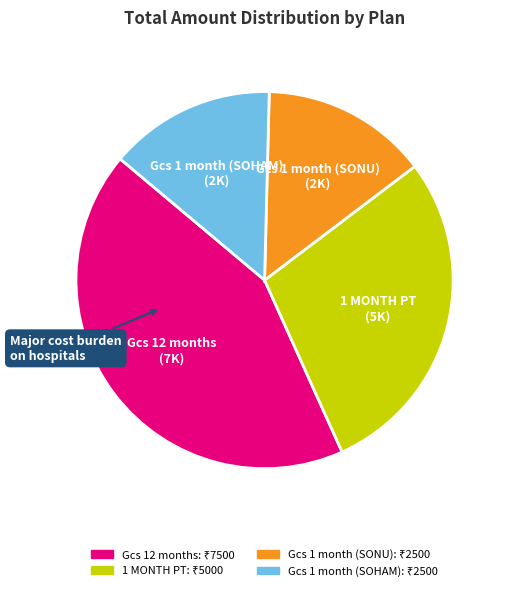

Is it true that Gcs 12 months is 51% of the pie?

False